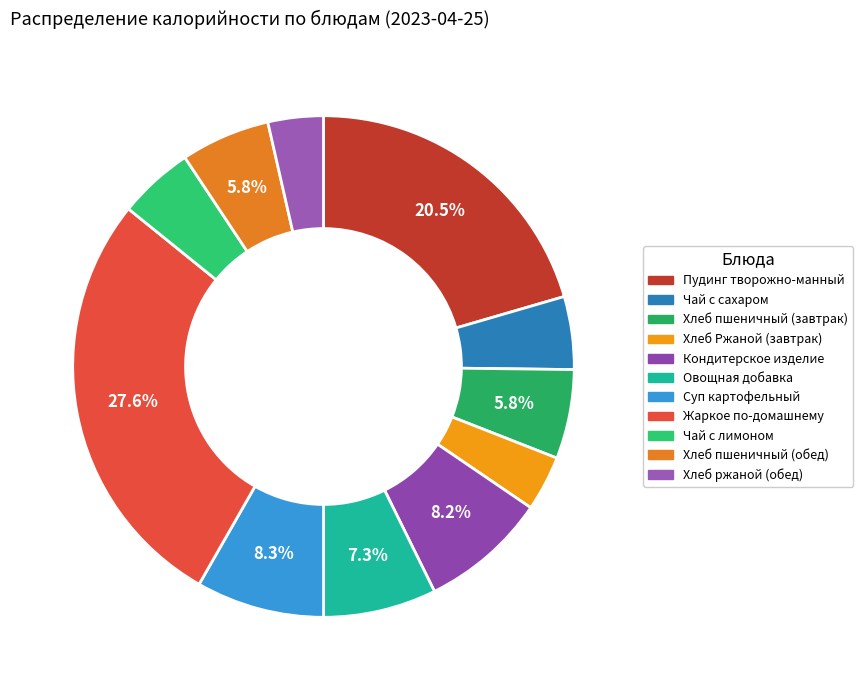

Which category has the biggest portion of the pie?

Жаркое по-домашнему